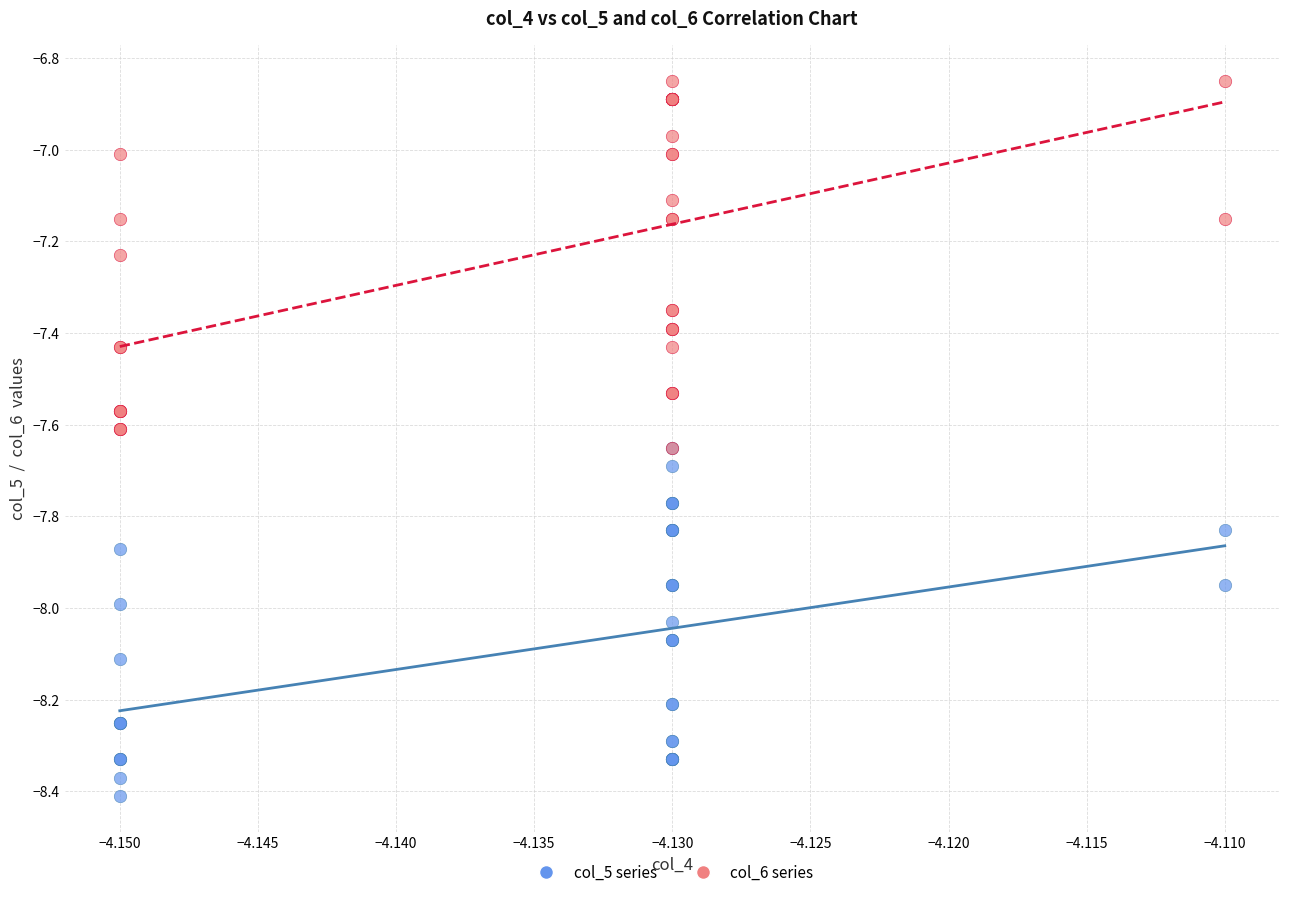

What are all the series names shown in the legend?

col_5 series, col_6 series